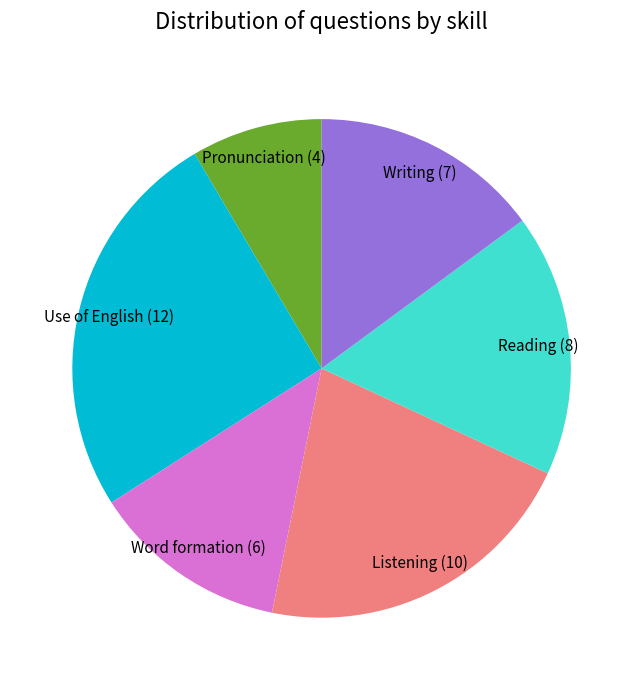

What is the largest slice in the pie chart?

Use of English